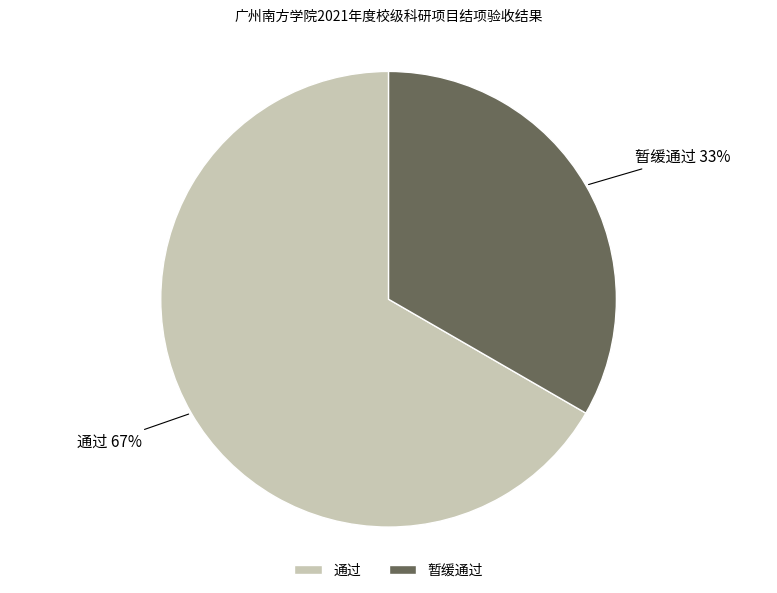

What is the ratio of the value at 暂缓通过 to the value at 通过?

0.5